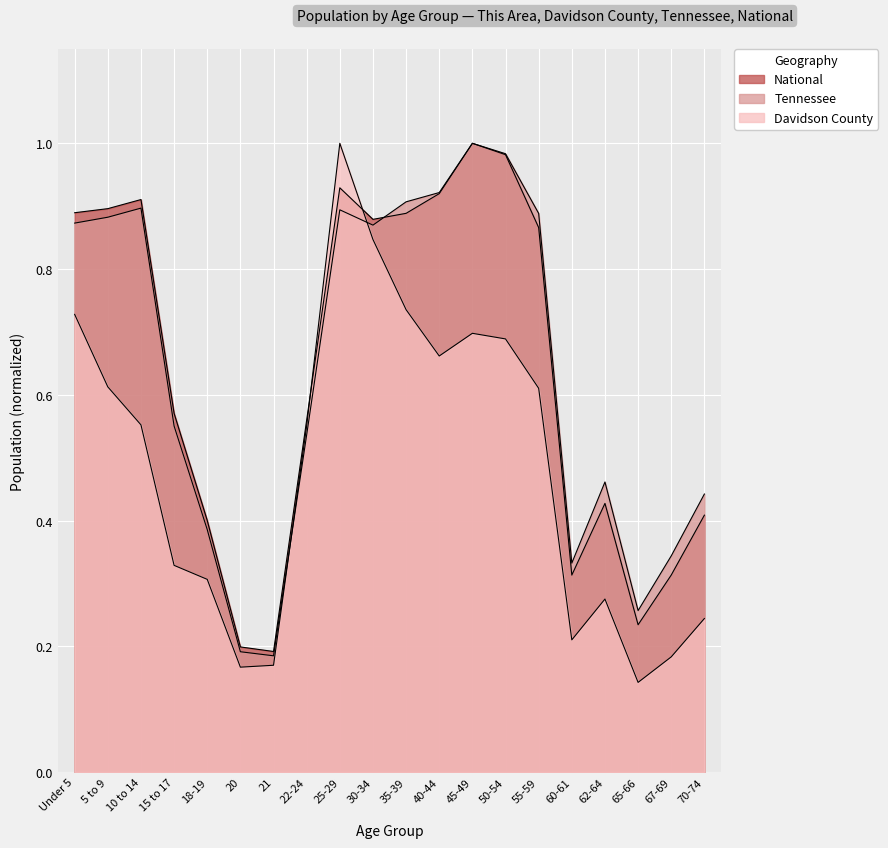

List the labels in order of National value, smallest first.

21, 20, 65-66, 60-61, 67-69, 18-19, 70-74, 62-64, 22-24, 15 to 17, 55-59, 30-34, 35-39, Under 5, 5 to 9, 10 to 14, 40-44, 25-29, 50-54, 45-49